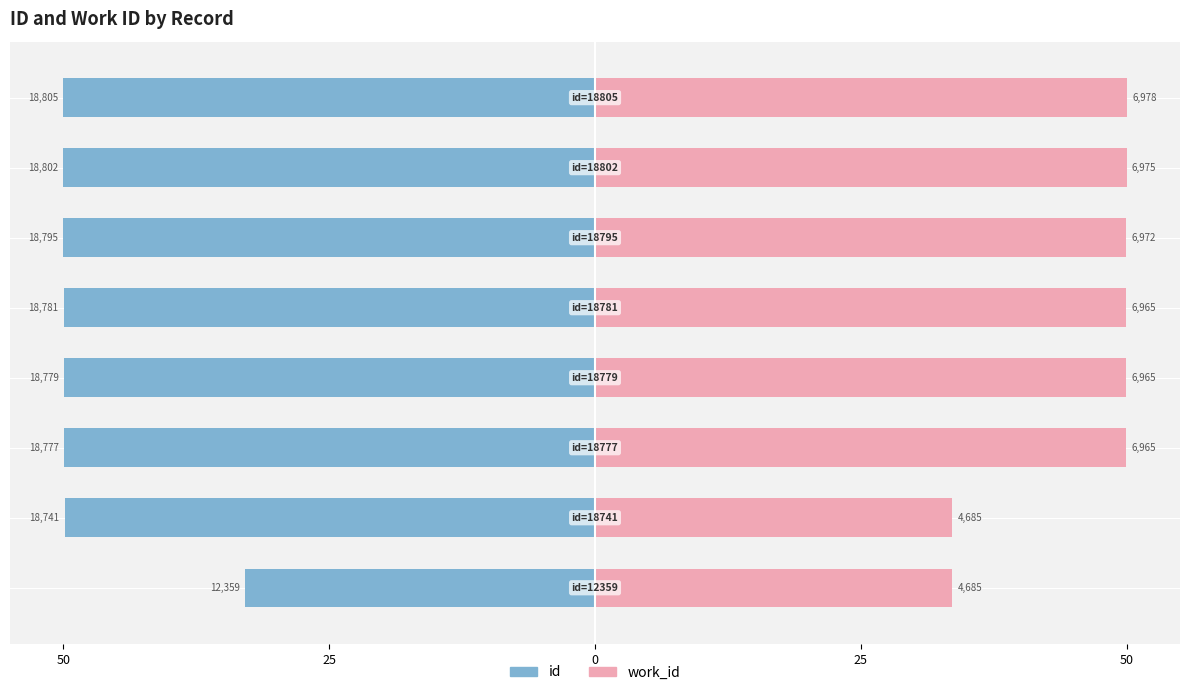

Between 25 and 50, which series saw the biggest shift?

id